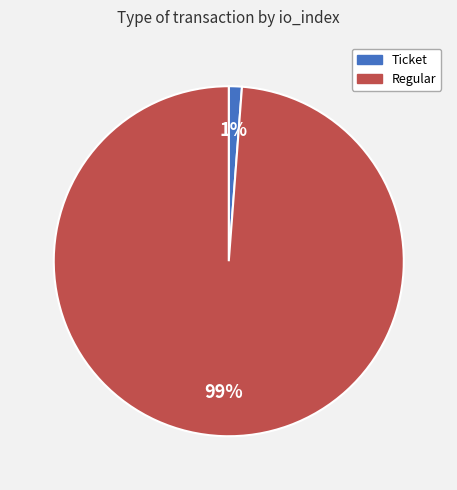

How many slices are in this pie chart?

2